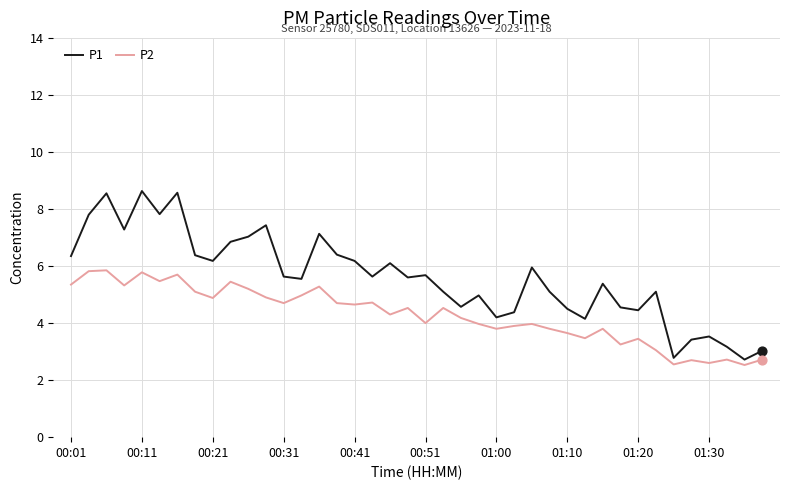

What are all the series names shown in the legend?

P1, P2